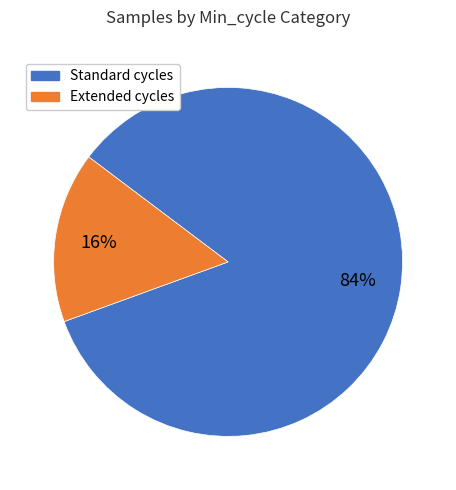

Is there a majority slice in this chart?

Yes